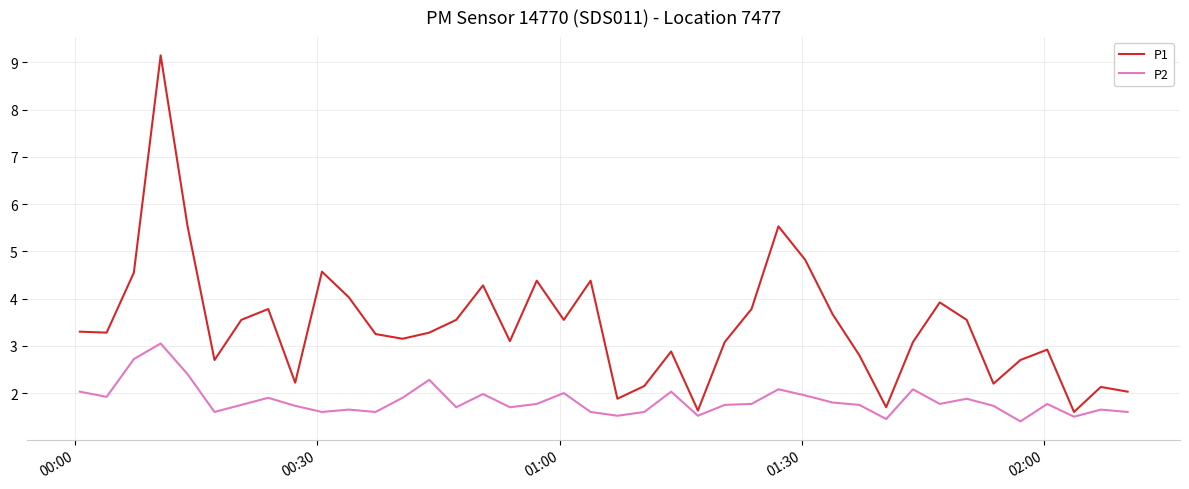

True or false: P1 and P2 intersect in this chart.

False